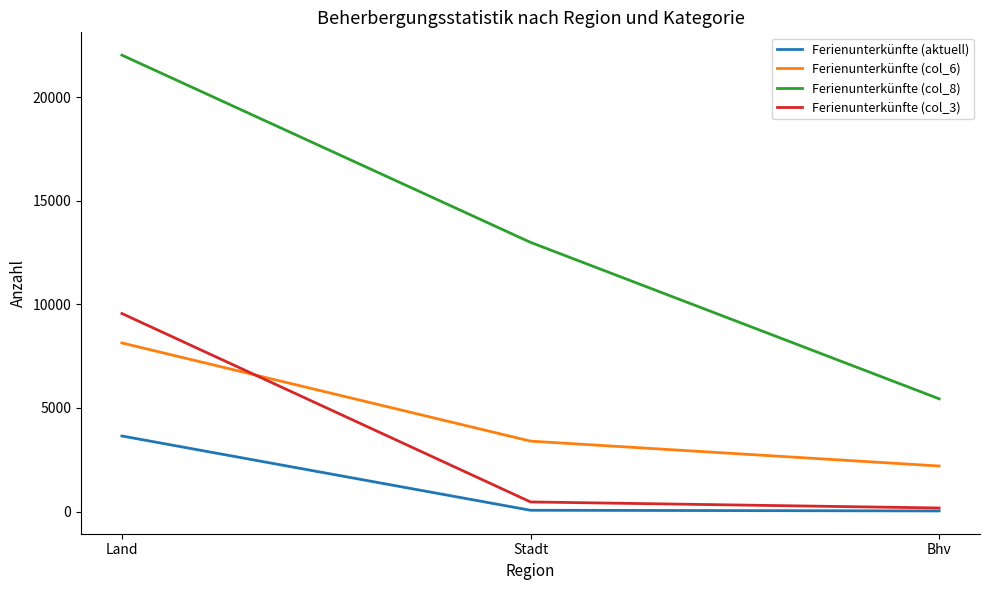

How many series are shown in this chart?

4